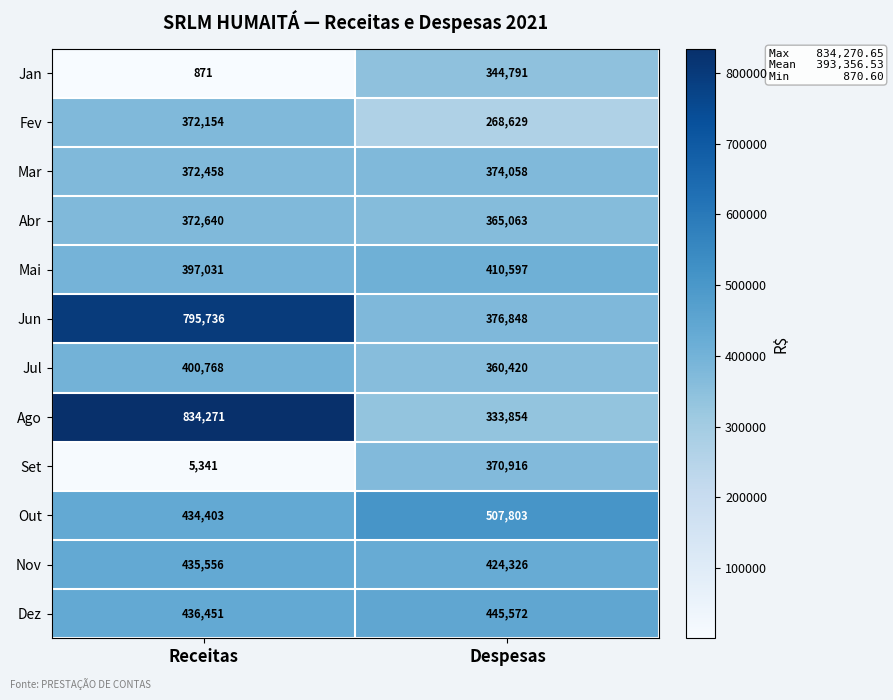

List the labels in order of Jun value, largest first.

Receitas, Despesas